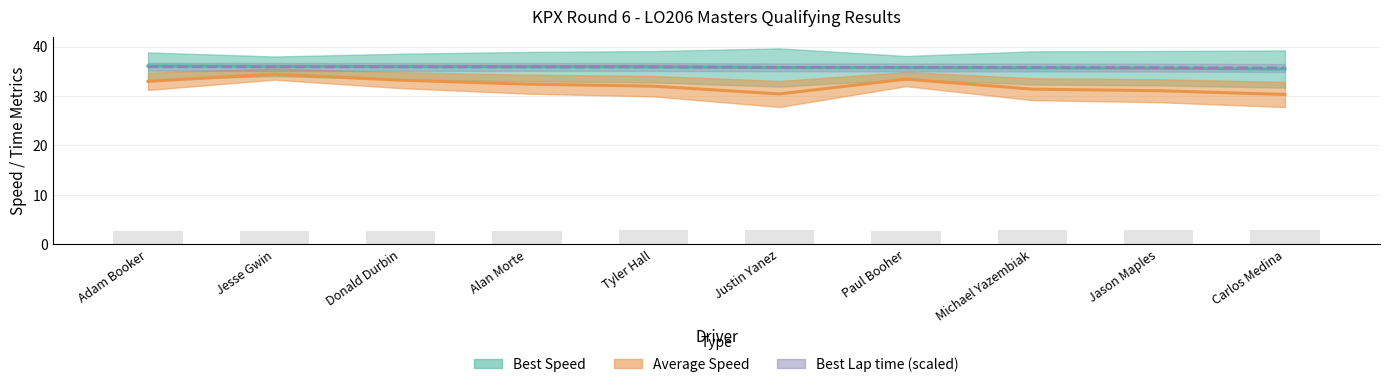

Is it true that Total Time equals 4.1 at Jason Maples?

False